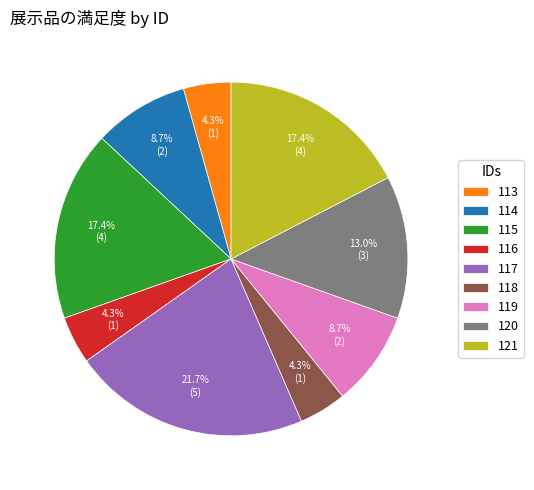

What percentage is the 117 slice, to the nearest percent?

22%